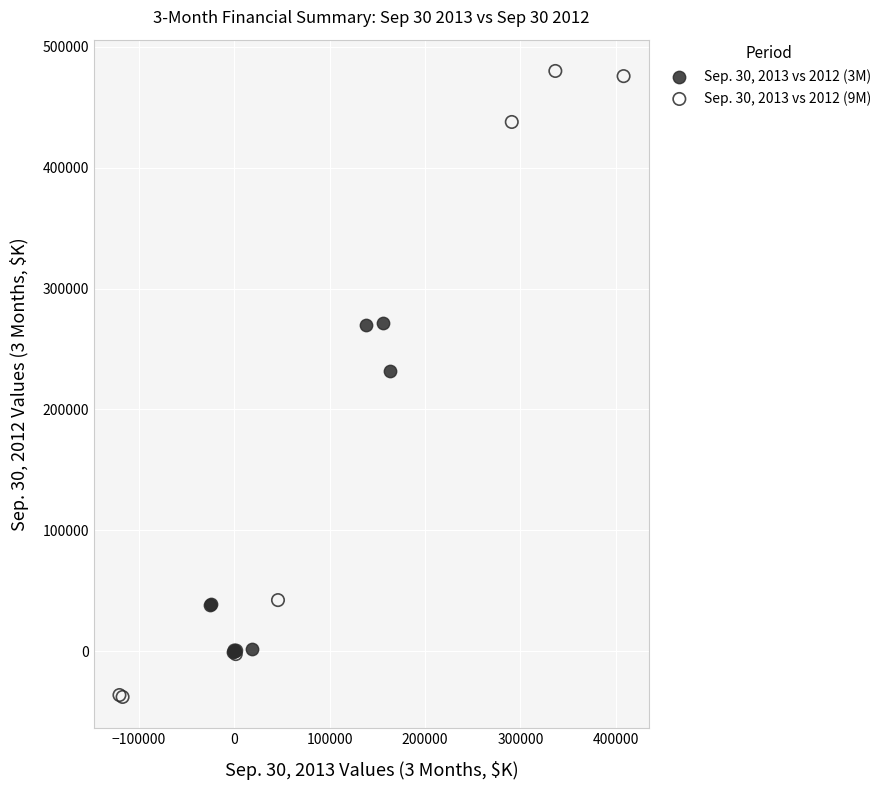

Which series reaches the maximum Y coordinate?

Sep. 30, 2013 vs 2012 (9M)